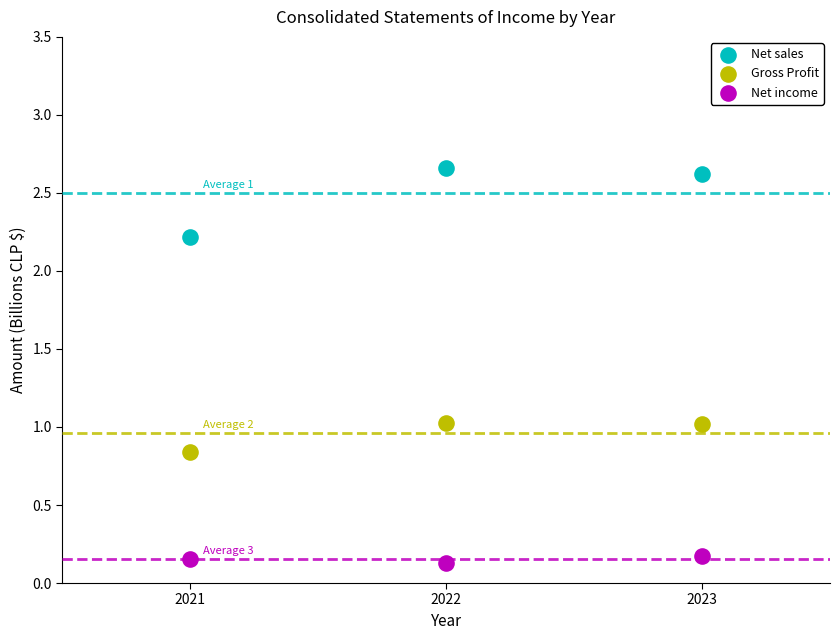

Across all data points, what is the average X value?

2022.0